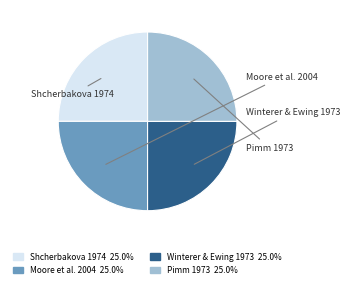

Combined, do Moore et al. 2004 and Winterer & Ewing 1973 account for over 50%?

Yes